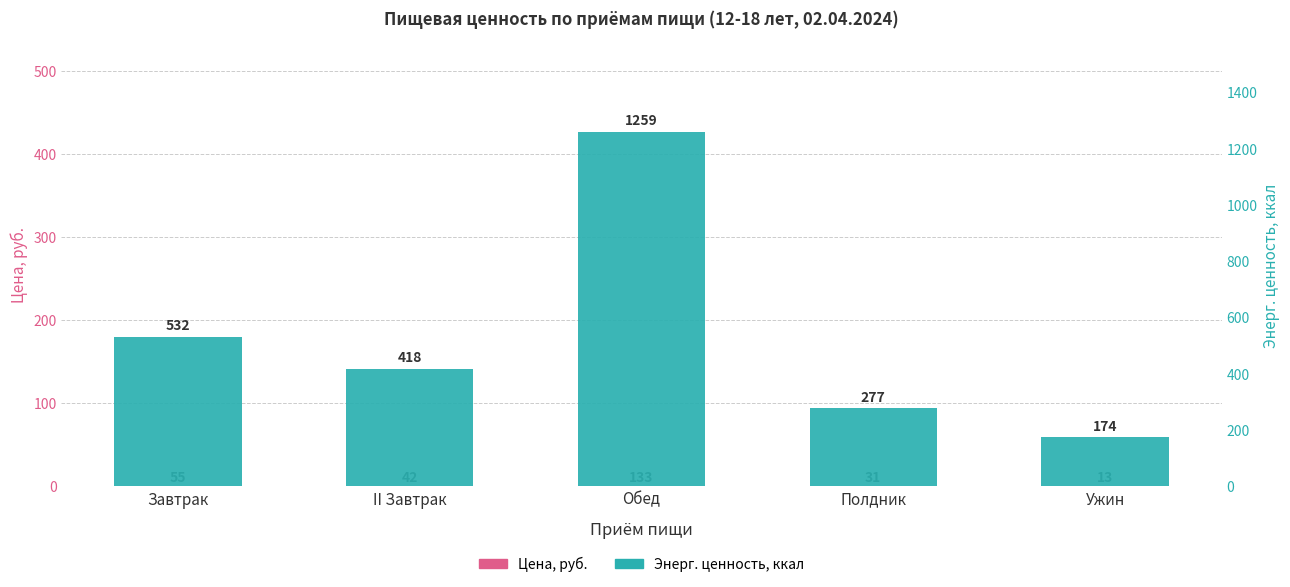

At which category is the sum across all series the highest?

Обед